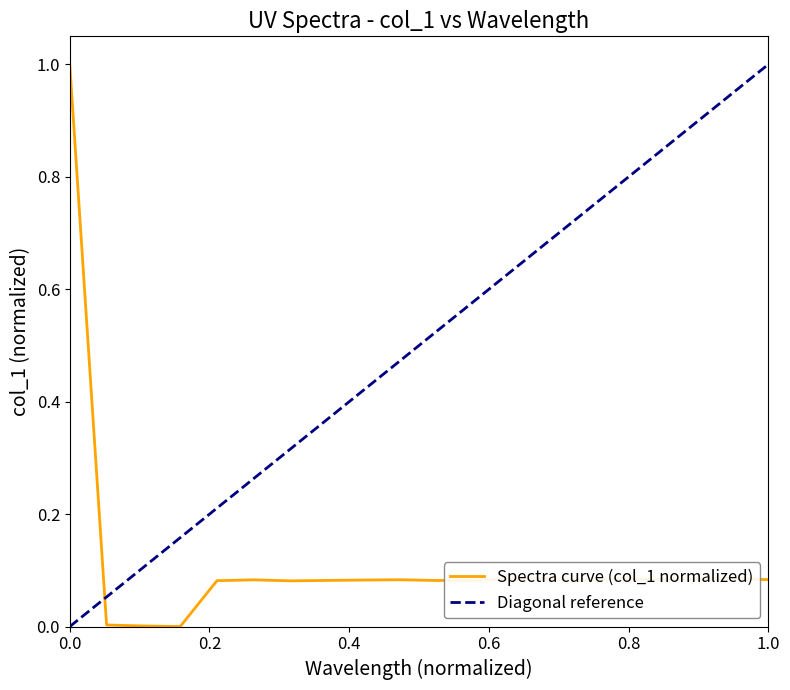

What is the average value?

0.1